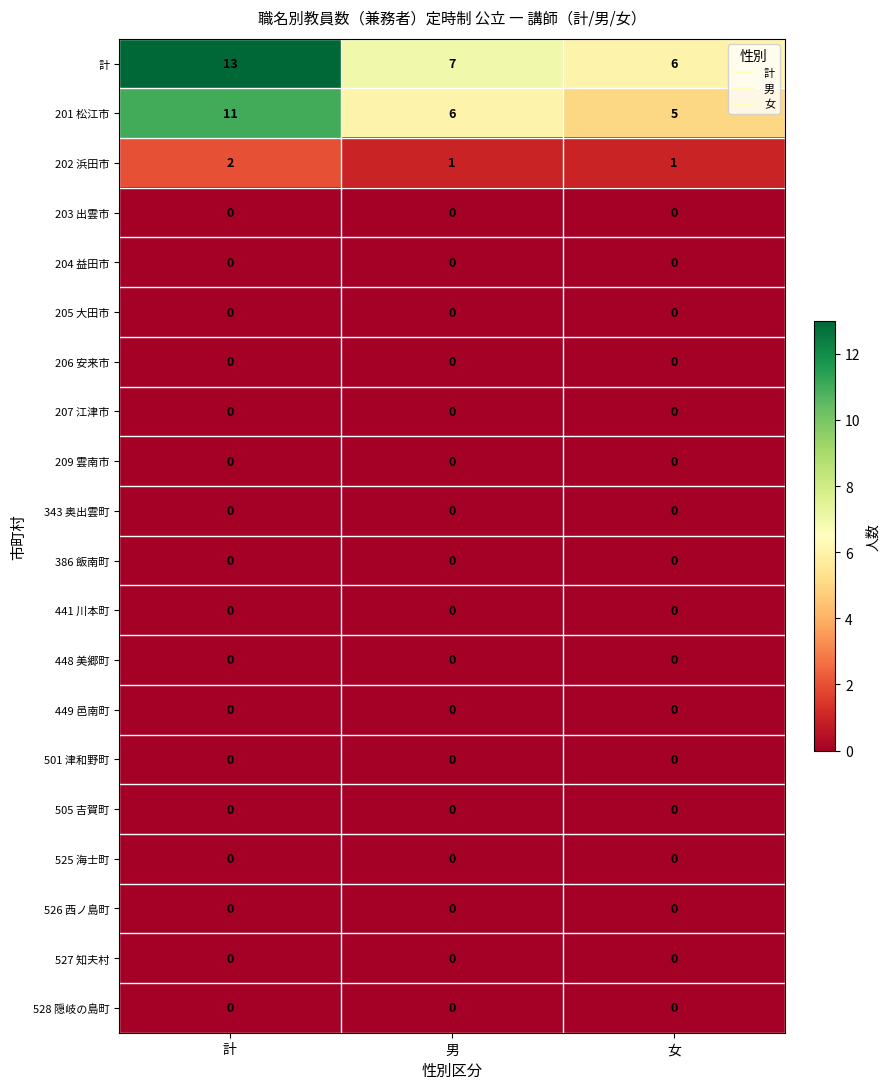

The value of 448 美郷町 at 男 is 0. True or false?

True